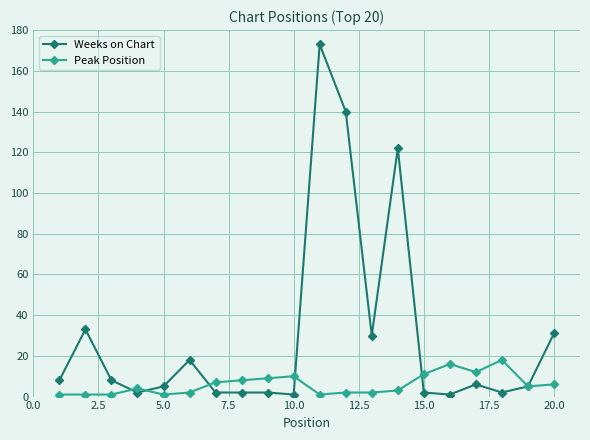

Rank the series by their maximum value, from highest to lowest.

Weeks on Chart, Peak Position